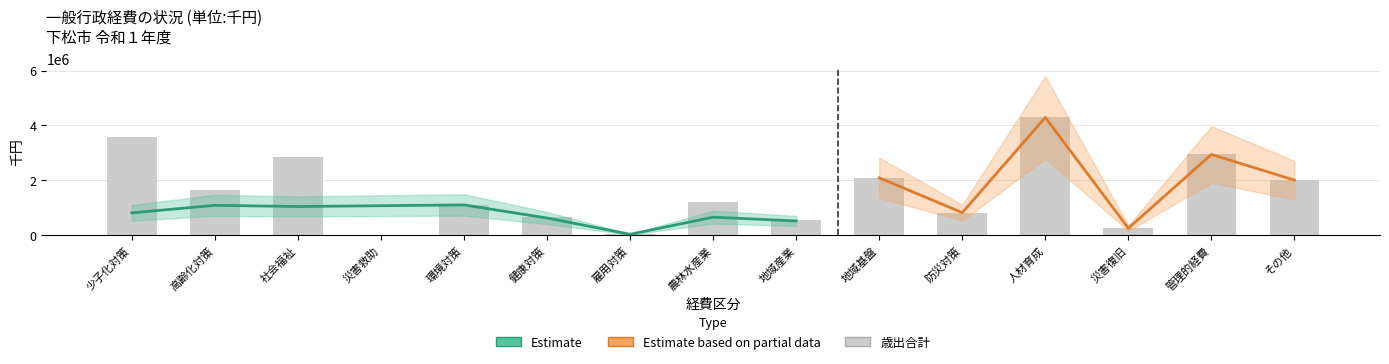

Between 11 and 6, which is larger?

6